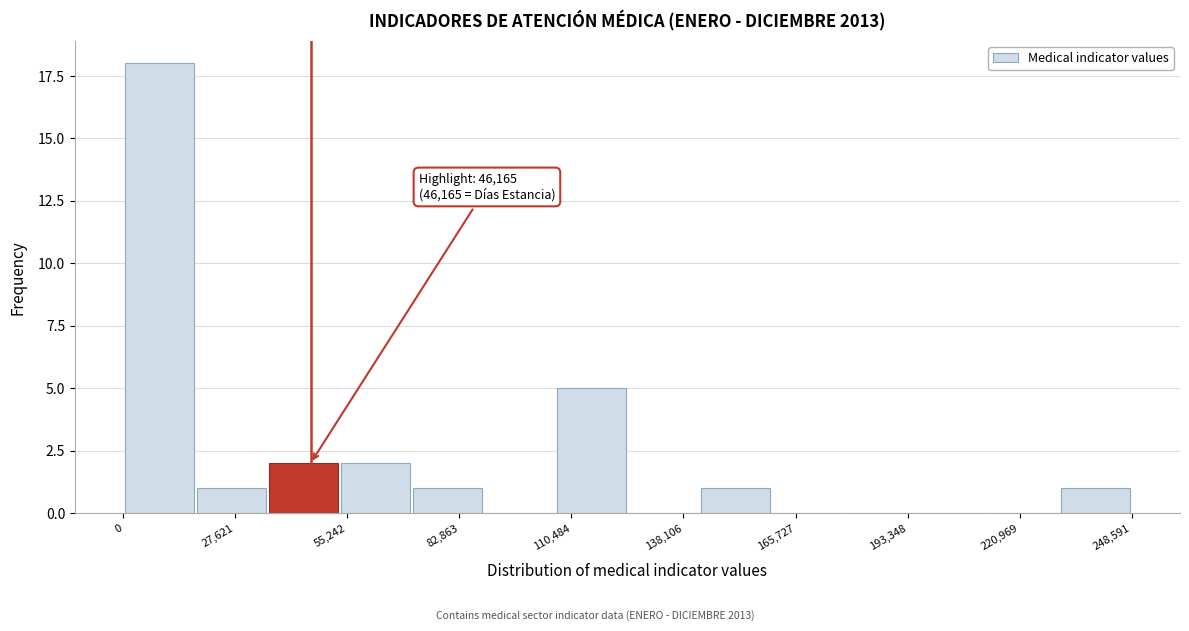

Around what value on the x-axis is the tallest bar? Give the approximate position of its centre, as read against the axis.

10000